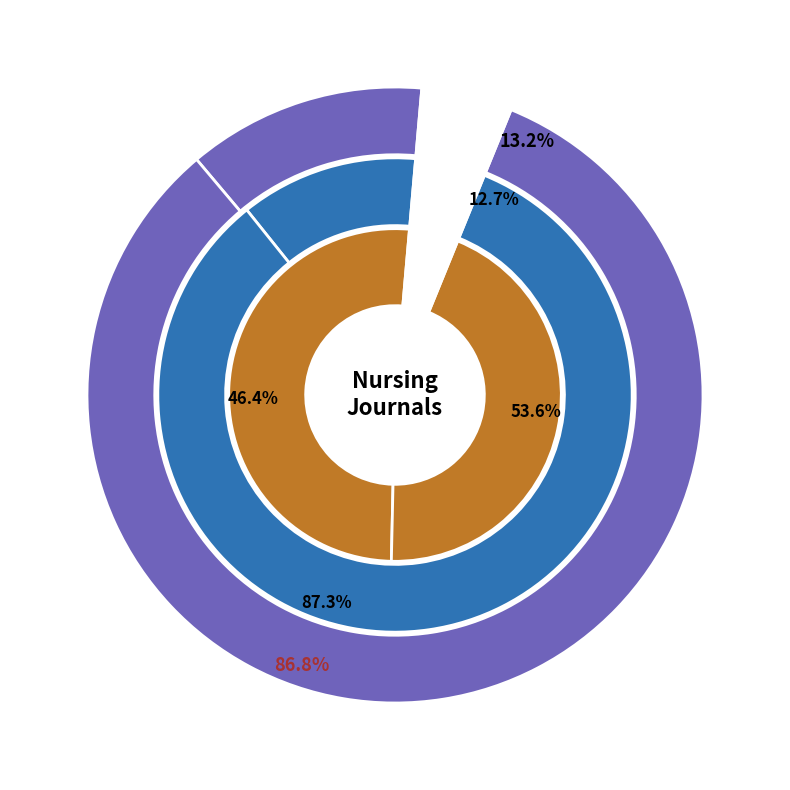

True or false: Enfermeria Intensiva accounts for 13% of the total.

True